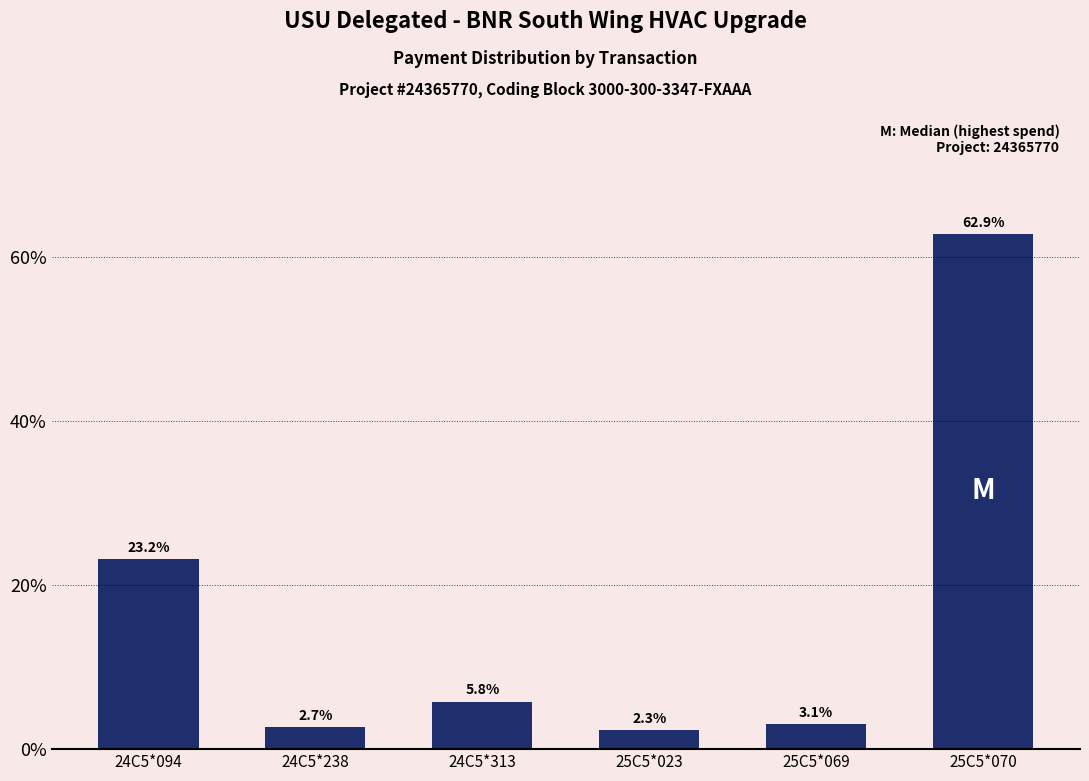

Reading left to right, transcribe all the data shown in this chart.

24C5*094=23.2	24C5*238=2.7	24C5*313=5.8	25C5*023=2.3	25C5*069=3.1	25C5*070=62.9